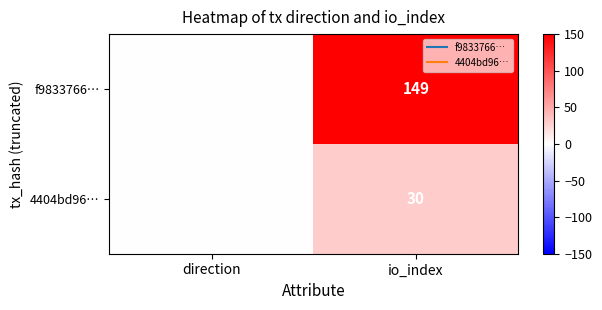

List the series in order of their peak value, highest first.

f9833766…, 4404bd96…